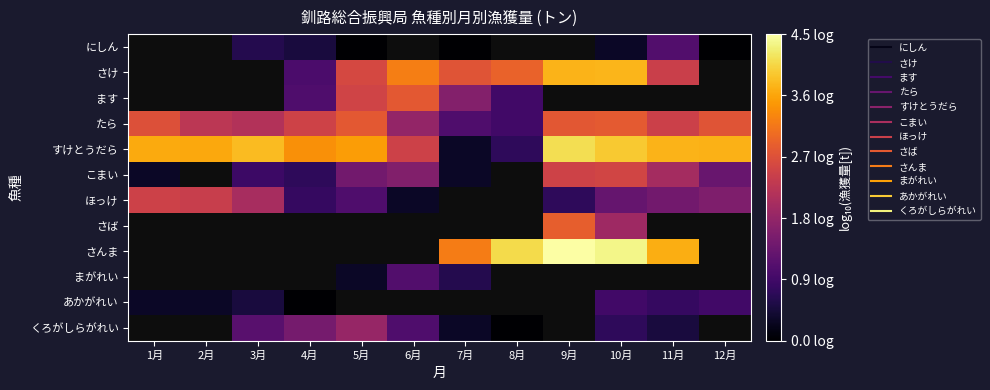

At which label does さけ reach its minimum?

1月